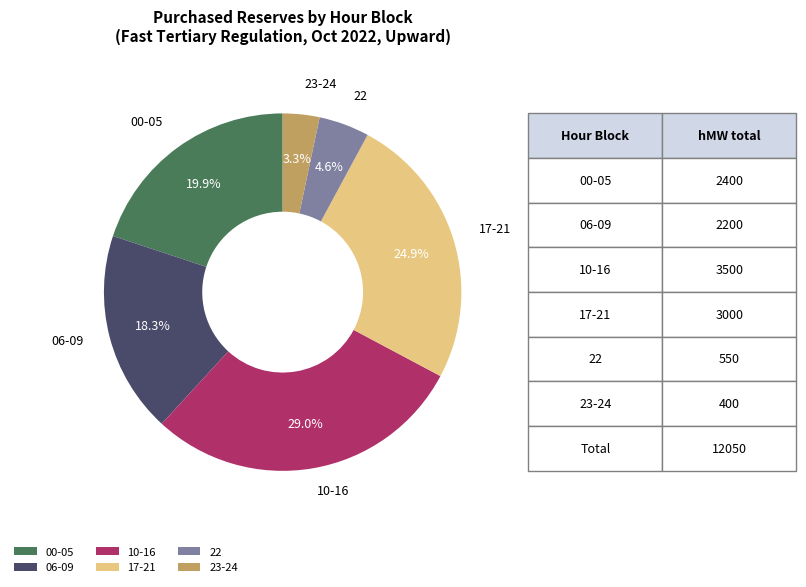

Rank the categories by value from highest to lowest.

10-16, 17-21, 00-05, 06-09, 22, 23-24